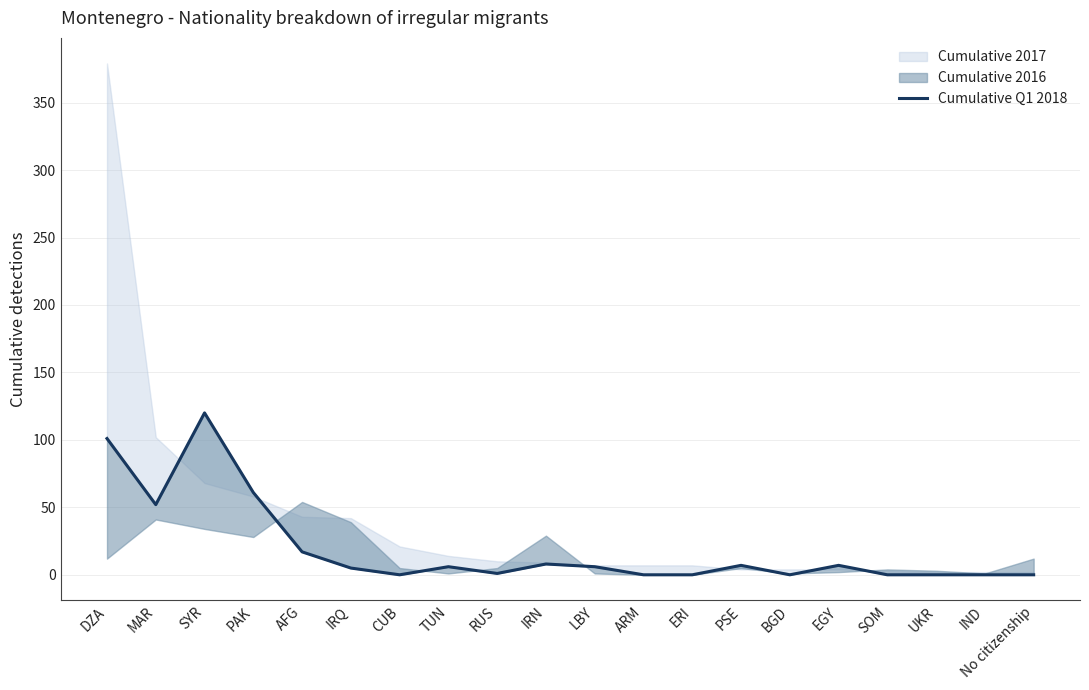

How many values are above zero?

12